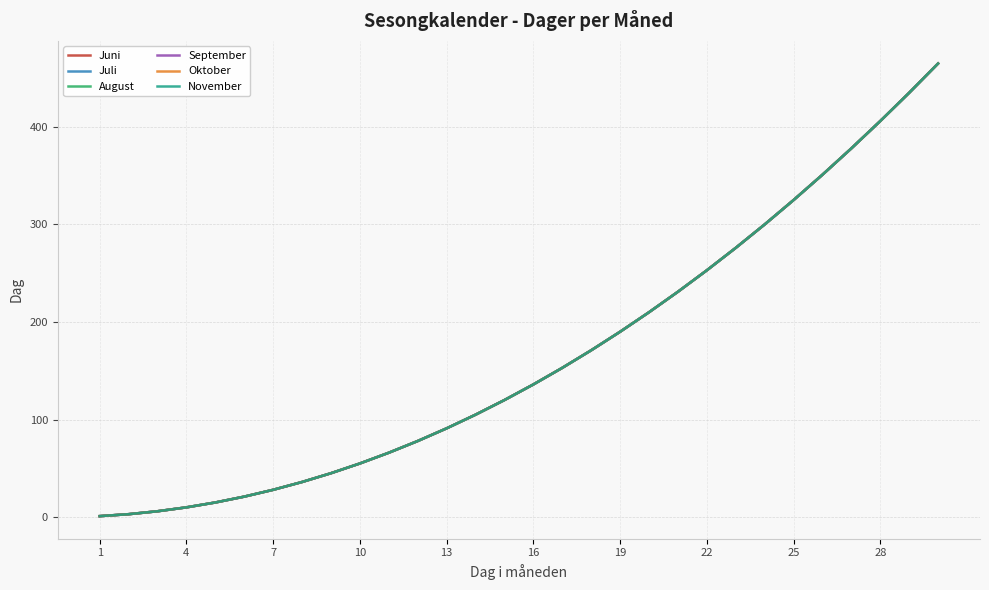

How many lines are shown in the chart?

6